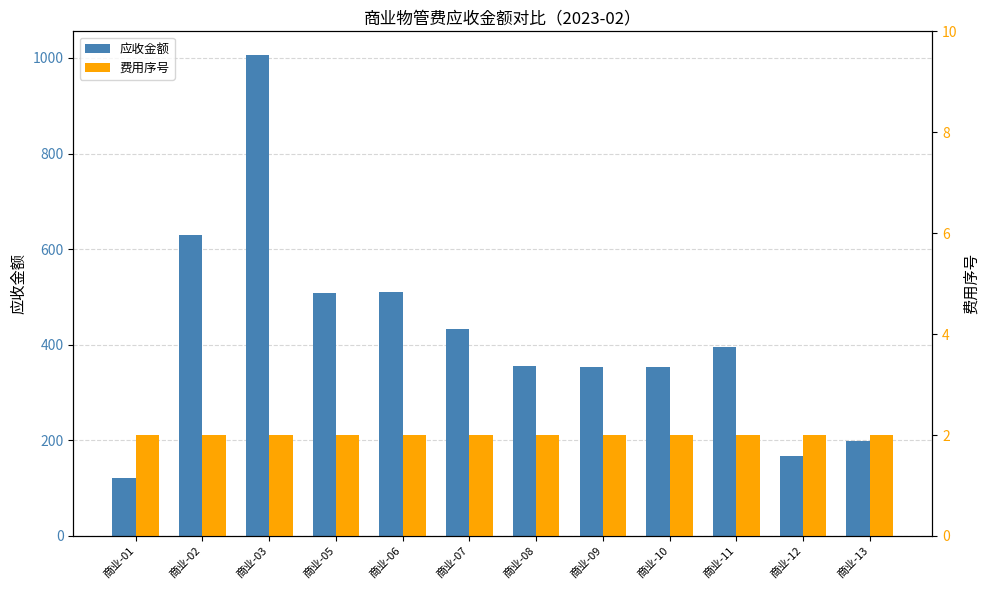

How many data points does each series have?

12